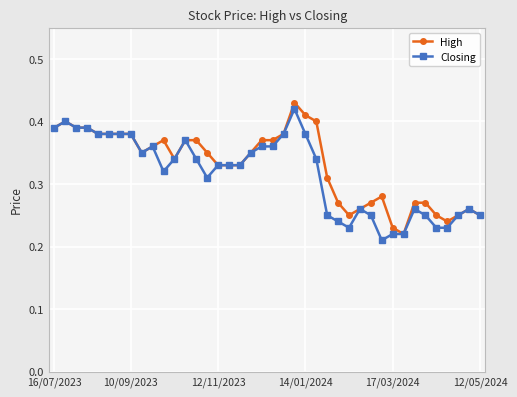

Count the High values in the range 0 to 1.

40